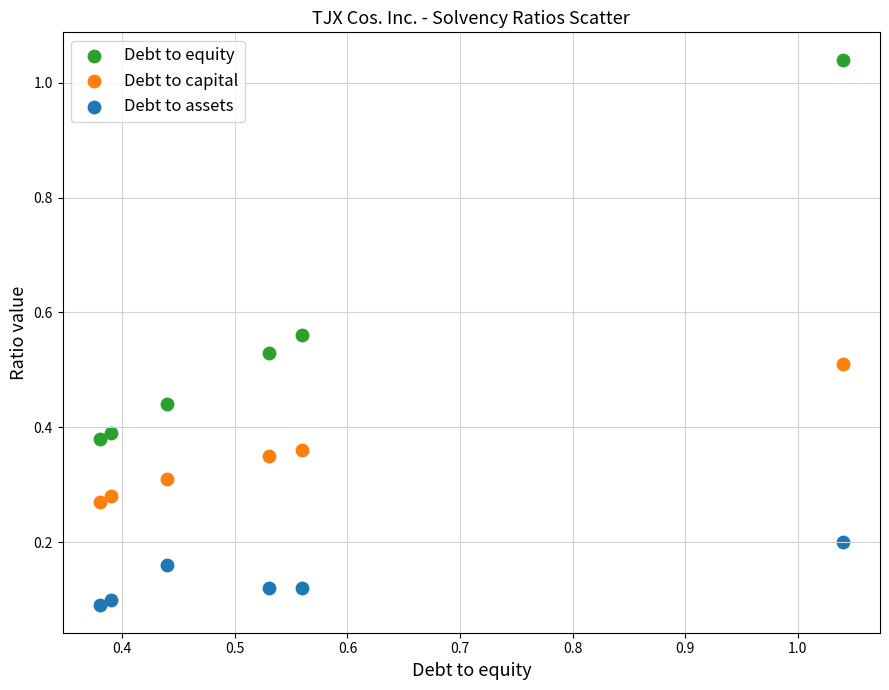

Across all data points, what is the range of X values (max minus min)?

0.7